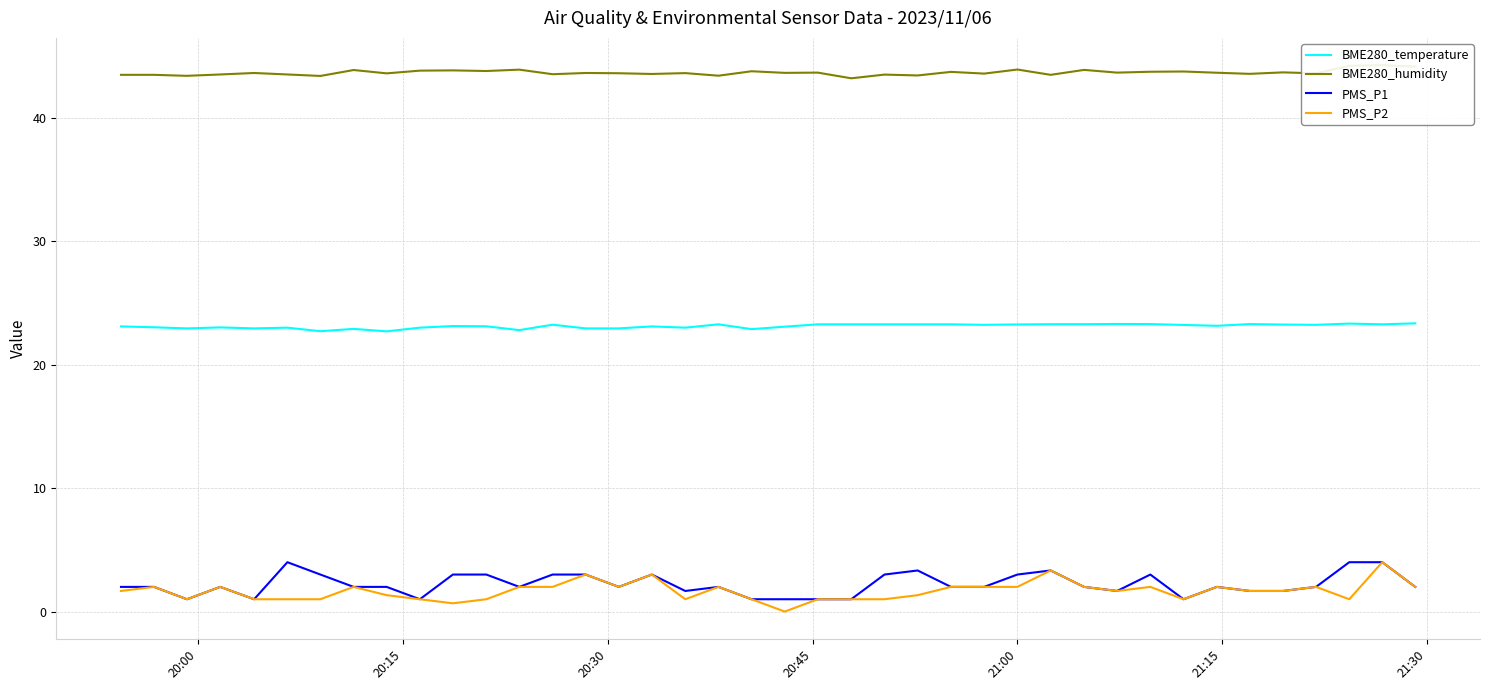

True or false: BME280_temperature and PMS_P2 intersect in this chart.

False